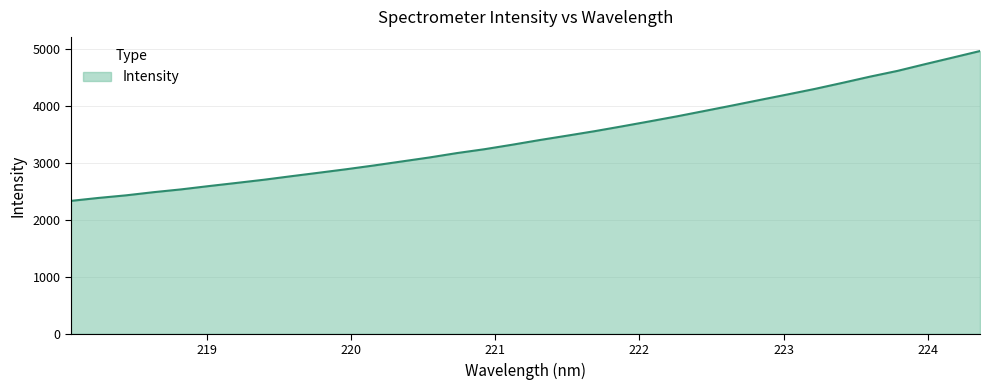

What is the minimum value shown in the chart?

2337.0